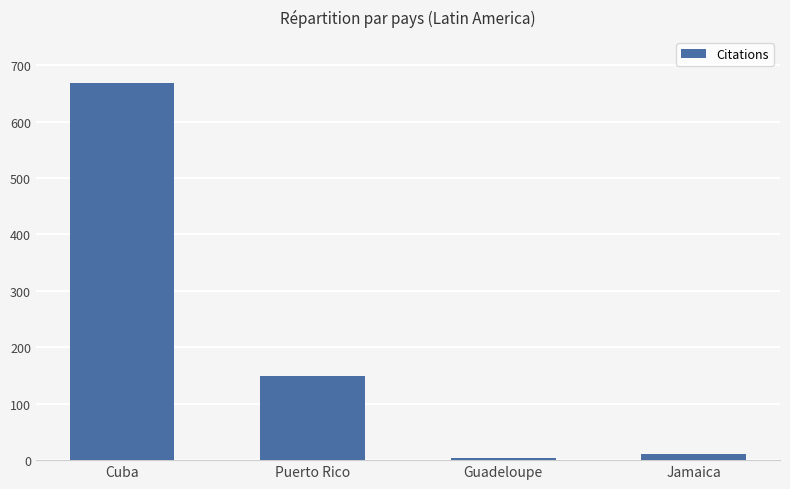

How many bars are there in total?

4